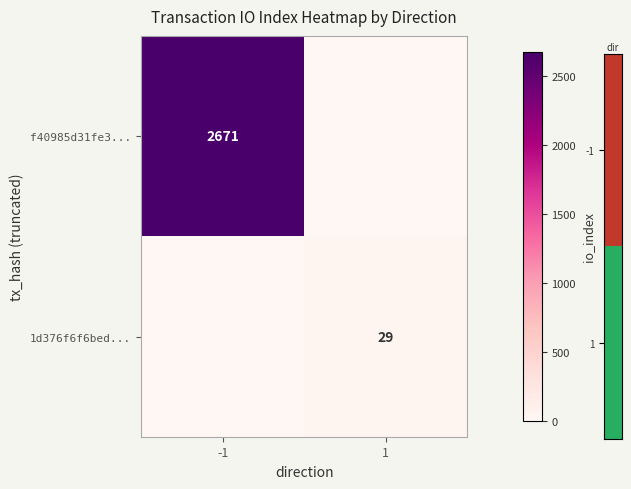

Is it true that f40985d31fe3... equals 1525 at -1?

False